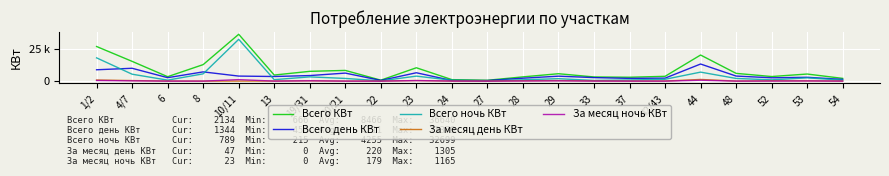

Reading right to left, transcribe all the data shown in this chart.

Всего КВт: 2133.6	5542.4	3590.4	6059.9	20414.8	3751.8	3035.6	3265.6	5781.5	3325.2	666.0	1164.9	10448.8	750.2	8373.4	7651.9	4755.9	36640.0	12915.9	3460.3	15457.3	27076.1
Всего день КВт: 1344.4	2989.2	2595.6	3963.2	13379.4	2321.1	2140.1	2750.3	3869.3	2289.6	449.9	477.2	6543.3	535.4	6273.9	4343.1	3603.0	3940.5	7221.5	2690.2	10045.9	8879.1
Всего ночь КВт: 789.1	2553.2	994.7	2096.7	7035.3	1430.7	895.5	515.2	1912.2	1035.6	216.1	687.7	3905.5	214.8	2099.3	3308.7	1153.0	32699.5	5694.4	770.0	5411.4	18197.0
За месяц день КВт: 47.0	204.0	241.0	27.0	1305.0	60.0	11.0	142.0	418.0	249.0	23.0	17.0	446.0	17.0	2.0	241.0	38.0	18.0	0.0	40.0	438.0	856.0
За месяц ночь КВт: 23.0	128.0	52.0	20.0	692.0	9.0	12.0	30.0	206.0	111.0	8.0	56.0	412.0	5.0	0.0	267.0	16.0	1165.0	0.0	13.0	221.0	499.0